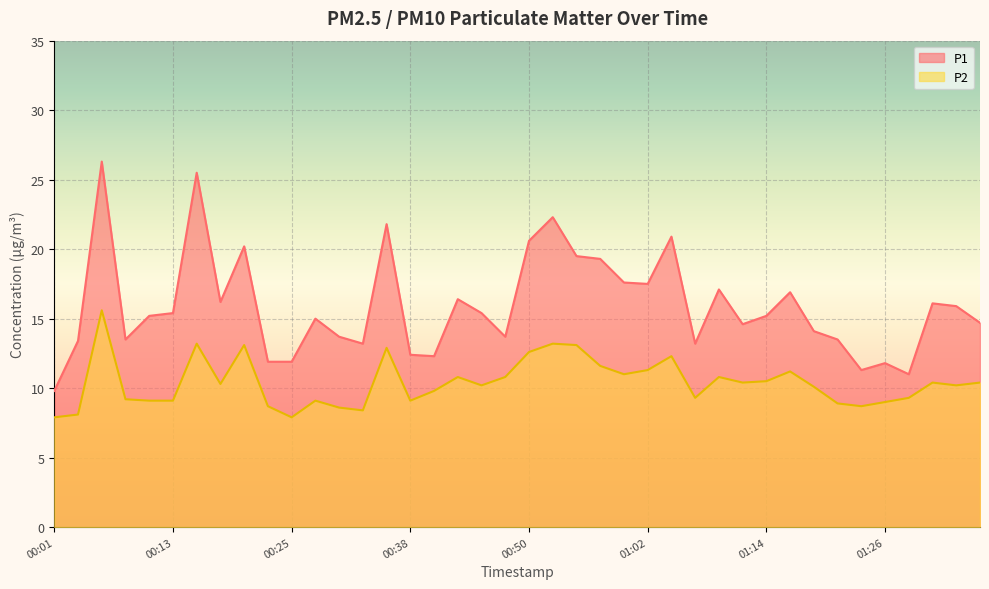

Reading left to right, transcribe all the data shown in this chart.

P1: 00:01=9.8	00:03=13.4	00:05=26.3	00:08=13.5	00:10=15.2	00:13=15.4	00:16=25.5	00:18=16.2	00:21=20.2	00:23=11.9	00:25=11.9	00:28=15.0	00:30=13.7	00:33=13.2	00:35=21.8	00:38=12.4	00:40=12.3	00:42=16.4	00:45=15.4	00:47=13.7	00:50=20.6	00:52=22.3	00:55=19.5	00:57=19.3	00:59=17.6	01:02=17.5	01:04=20.9	01:07=13.2	01:09=17.1	01:11=14.6	01:14=15.2	01:17=16.9	01:19=14.1	01:22=13.5	01:24=11.3	01:26=11.8	01:29=11.0	01:31=16.1	01:34=15.9	01:36=14.7
P2: 00:01=7.9	00:03=8.1	00:05=15.6	00:08=9.2	00:10=9.1	00:13=9.1	00:16=13.2	00:18=10.3	00:21=13.1	00:23=8.7	00:25=7.9	00:28=9.1	00:30=8.6	00:33=8.4	00:35=12.9	00:38=9.1	00:40=9.8	00:42=10.8	00:45=10.2	00:47=10.8	00:50=12.6	00:52=13.2	00:55=13.1	00:57=11.6	00:59=11.0	01:02=11.3	01:04=12.3	01:07=9.3	01:09=10.8	01:11=10.4	01:14=10.5	01:17=11.2	01:19=10.1	01:22=8.9	01:24=8.7	01:26=9.0	01:29=9.3	01:31=10.4	01:34=10.2	01:36=10.4